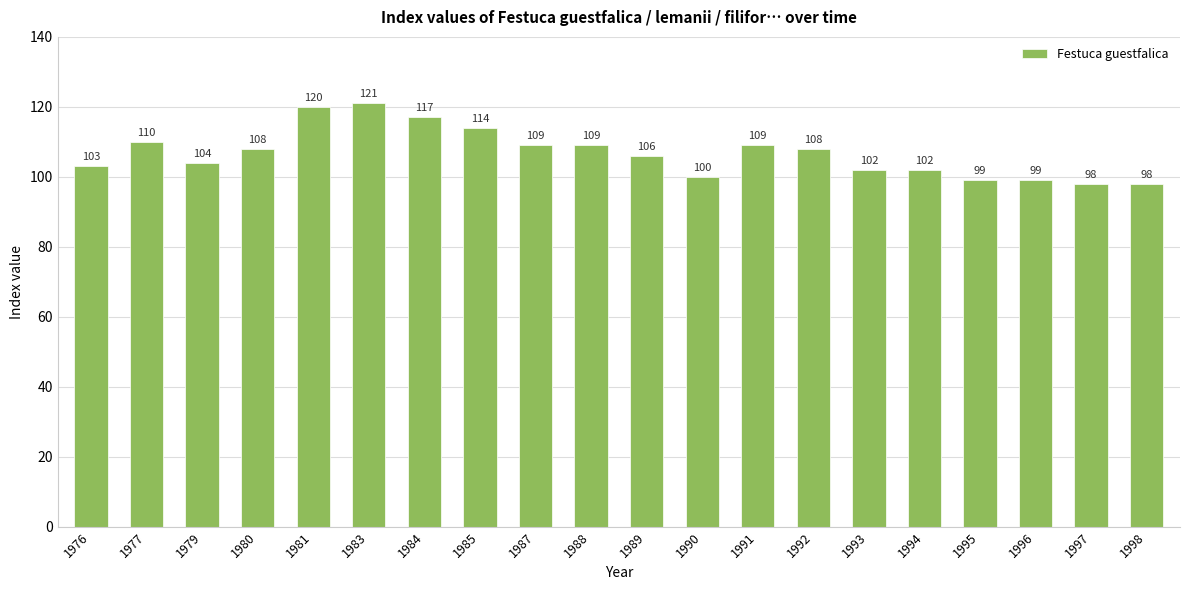

Reading left to right, list all the values displayed in this chart.

103	110	104	108	120	121	117	114	109	109	106	100	109	108	102	102	99	99	98	98